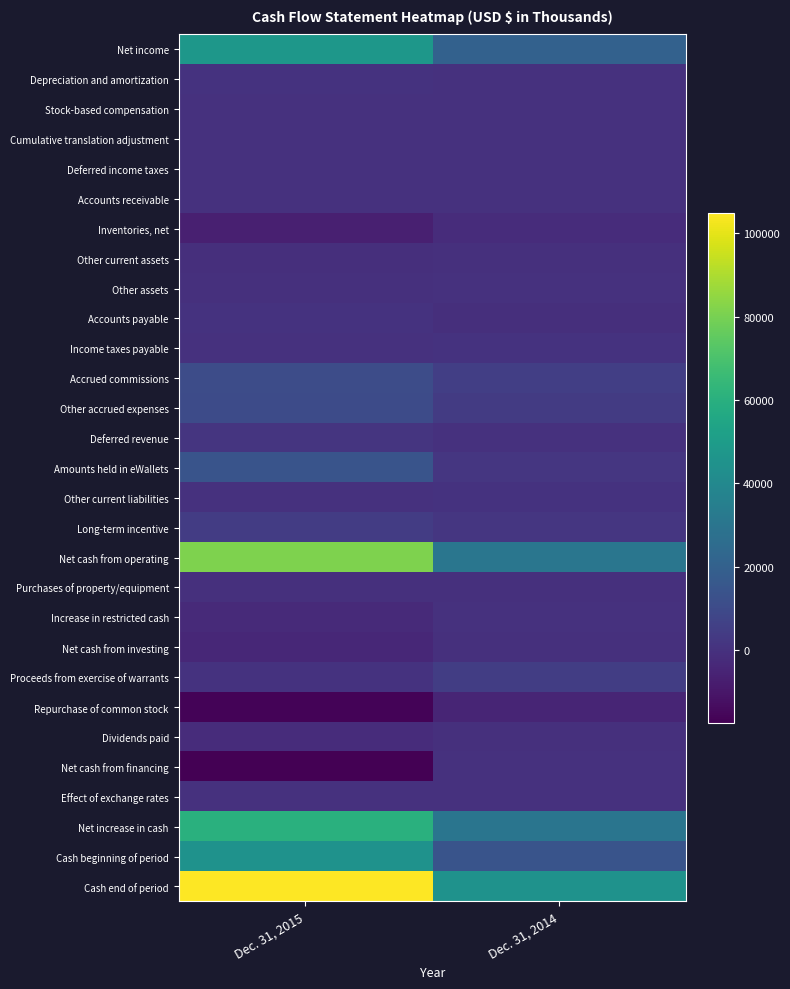

What is the spread (max minus min) of values at Dec. 31, 2015?

122385